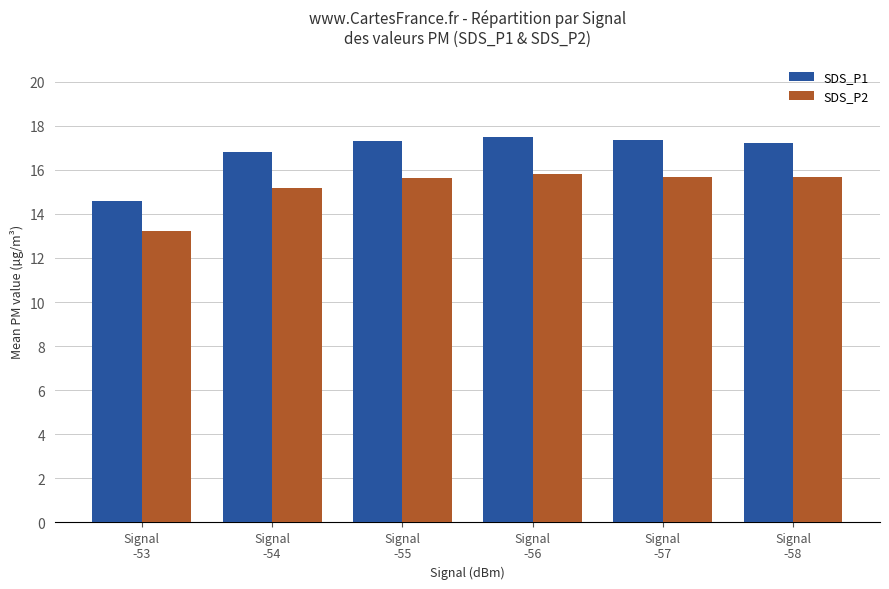

How many groups of bars are there?

6